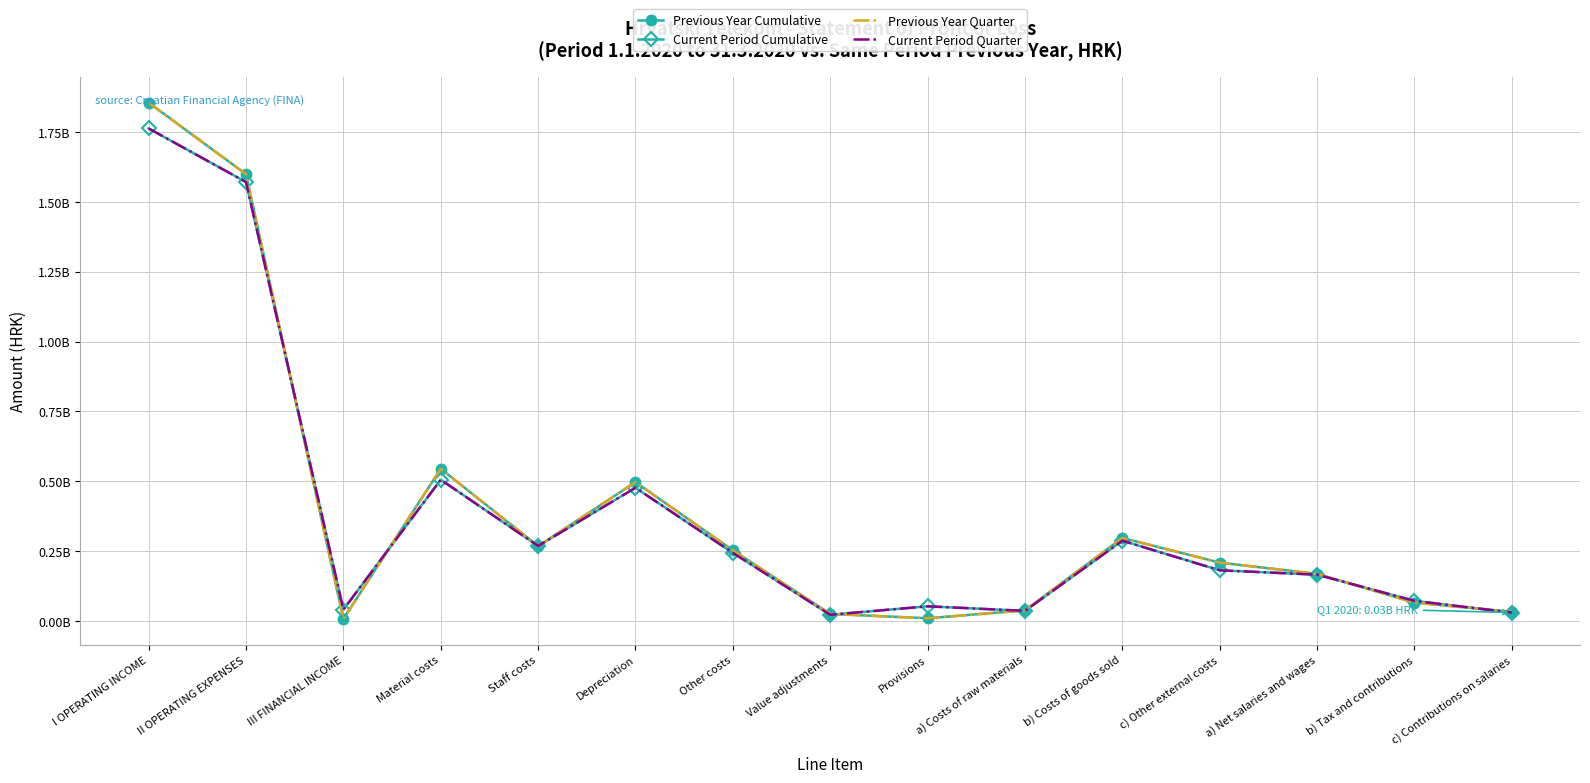

True or false: Previous Year Quarter has more than 2 points higher than both neighbors.

True